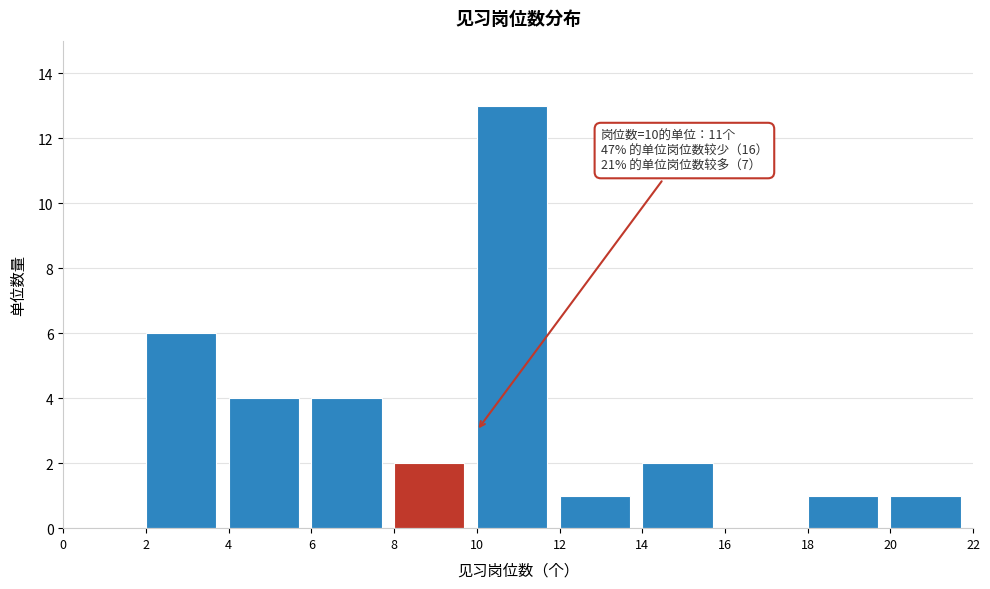

Which range on the x-axis has the tallest bar?

10 to 12